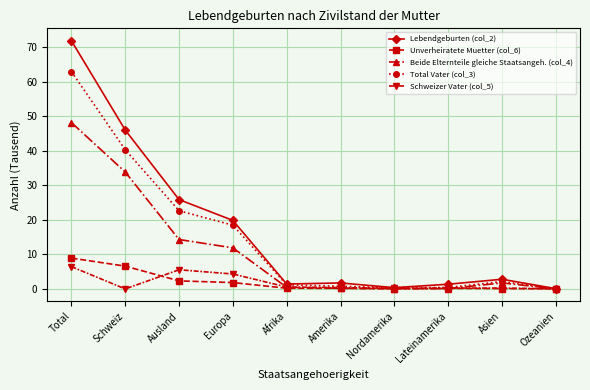

Is the value of Schweizer Vater (col_5) at Asien greater than the value of Total Vater (col_3) at Asien?

No